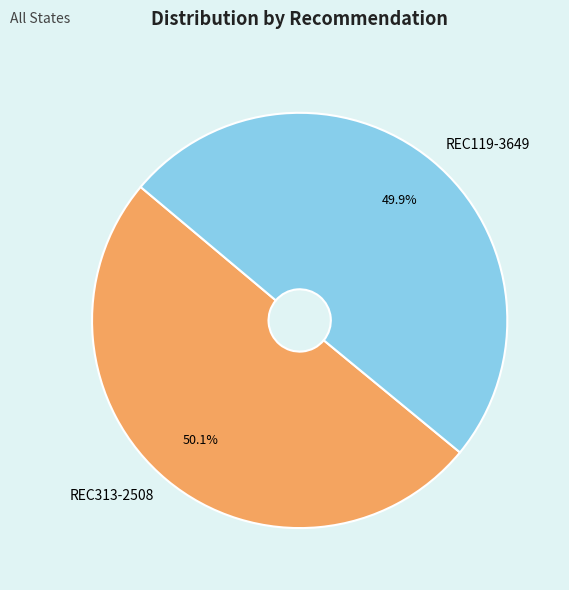

How many slices are in this pie chart?

2